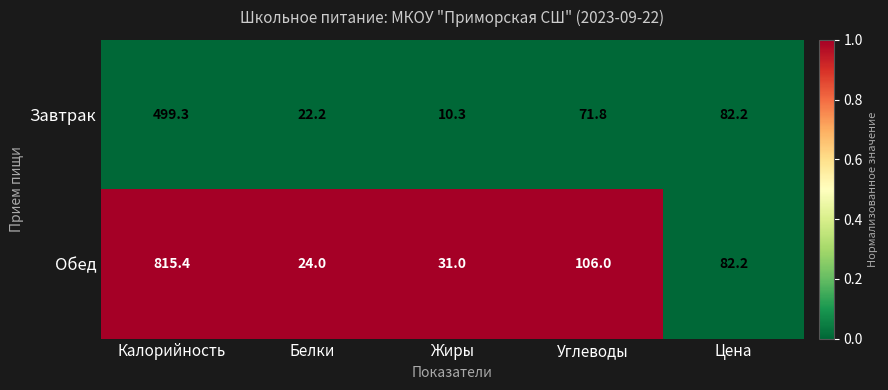

Rank the series by their average value, from lowest to highest.

Завтрак, Обед